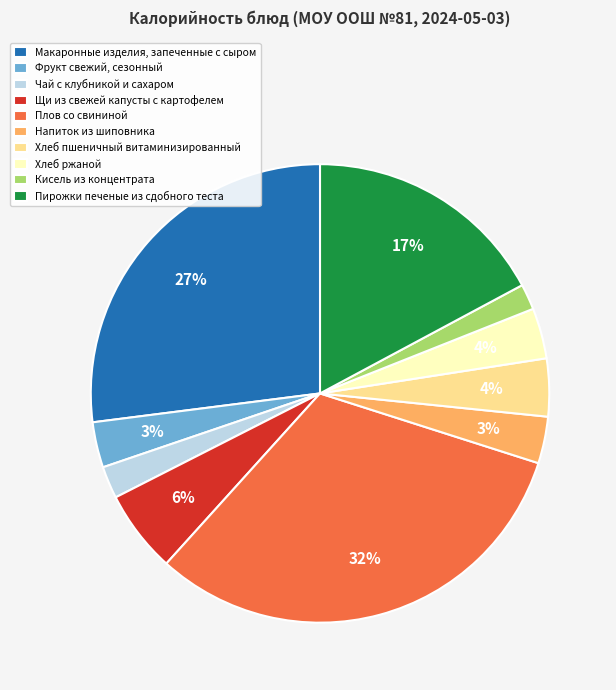

To the nearest percent, what is the difference between the Хлеб пшеничный витаминизированный and Плов со свининой slice percentages?

28%